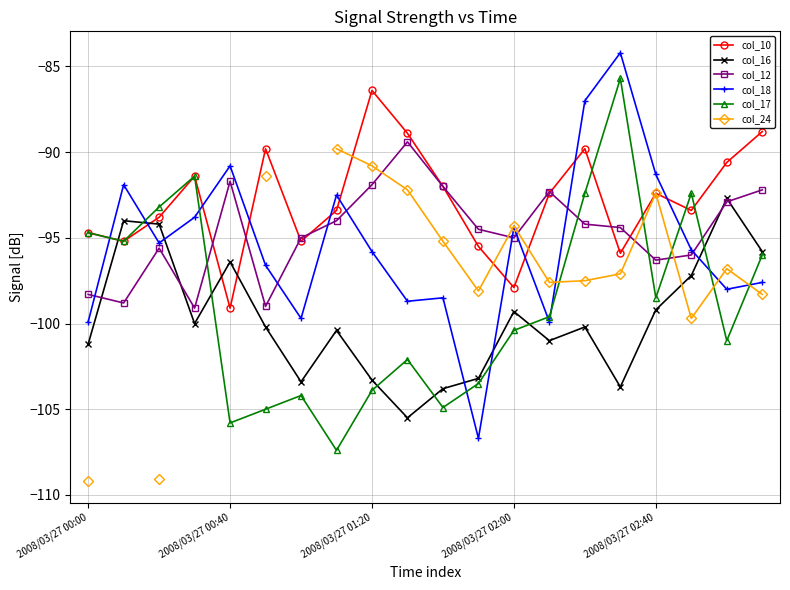

What is the difference between the maximum and second lowest values in the col_18 series?

15.7